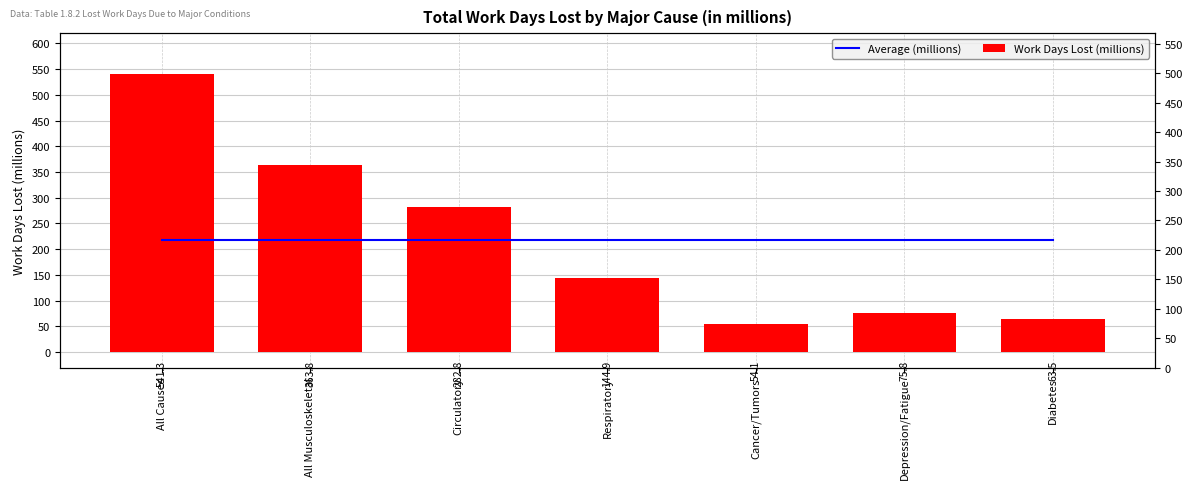

What is the sum of the Work Days Lost (millions) values at Diabetes and Cancer/Tumors?

117.6